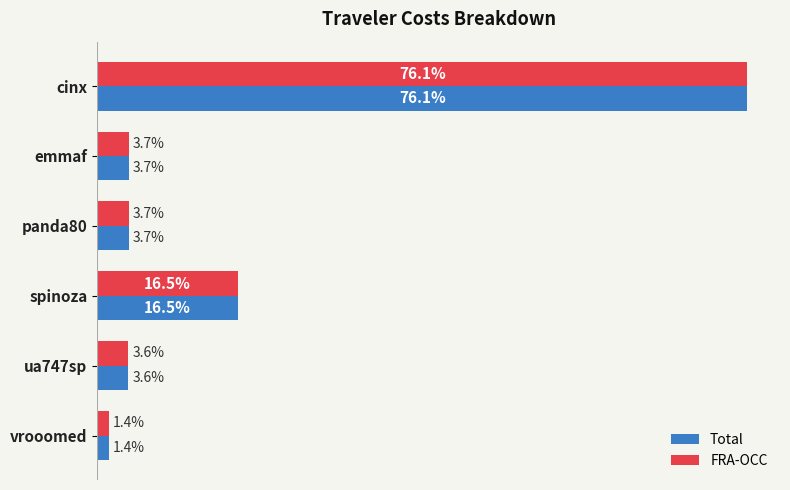

At which label is FRA-OCC closest to 38?

spinoza